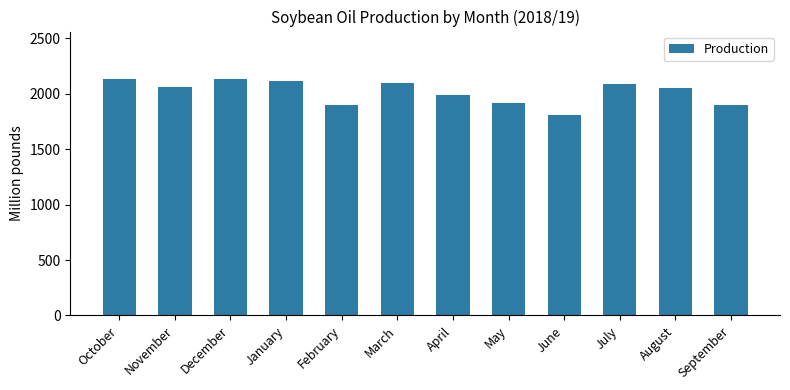

Approximately how many times larger is the value at November compared to October?

1.0